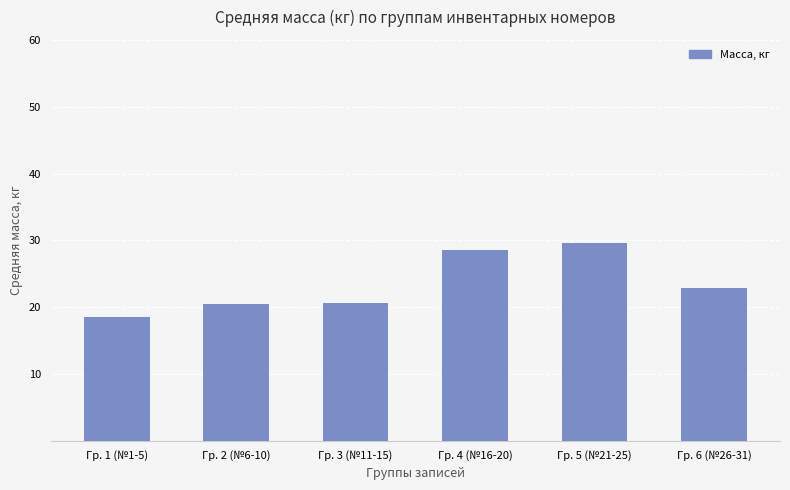

Is it true that the value at Гр. 1 (№1-5) is 18.6?

True